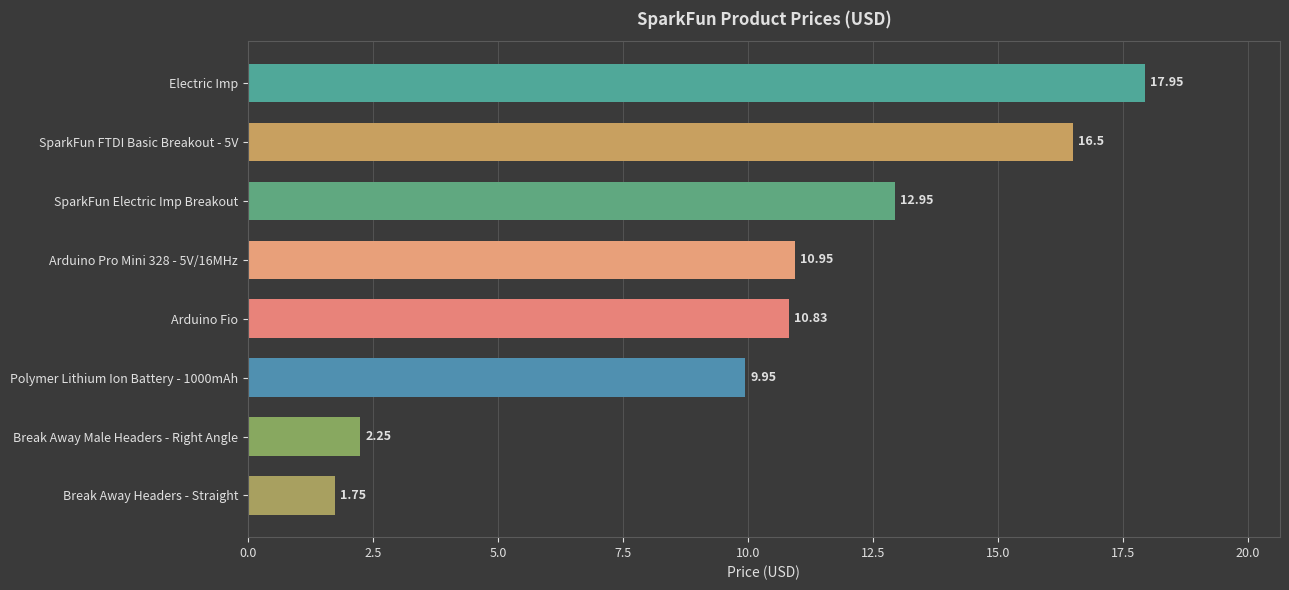

Which category has the highest value across all series?

Electric Imp